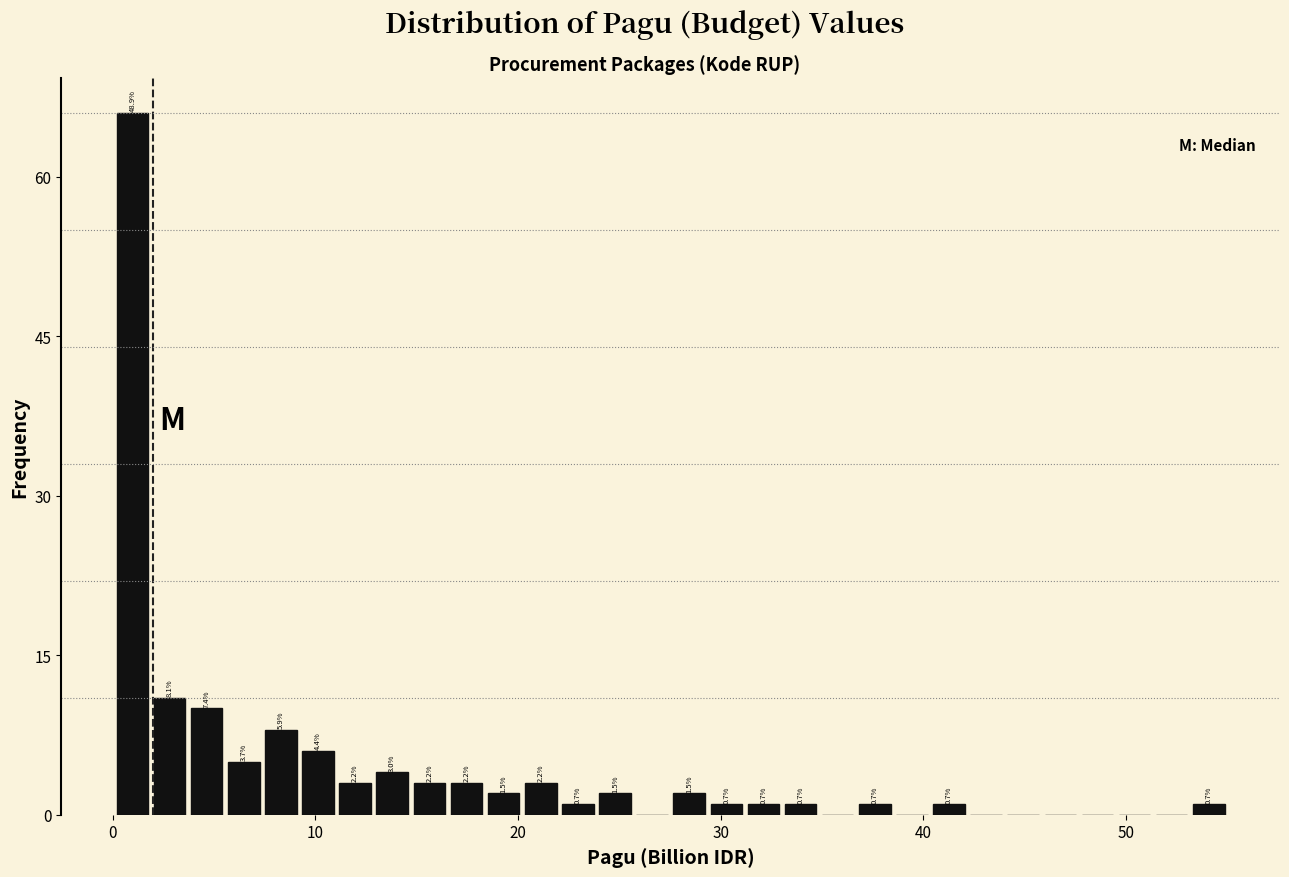

Around what value on the x-axis is the tallest bar? Give the approximate position of its centre, as read against the axis.

1